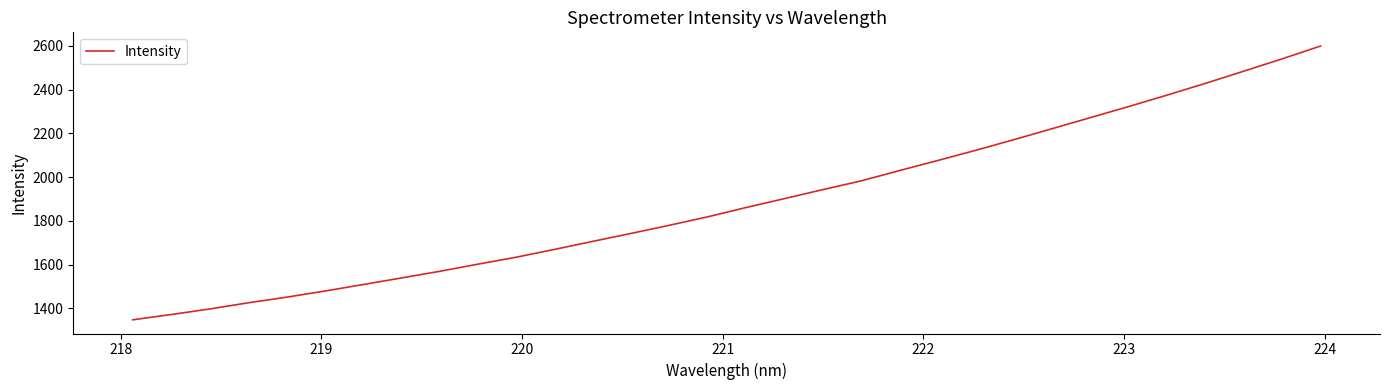

What is the difference between the maximum and minimum values?

1251.2